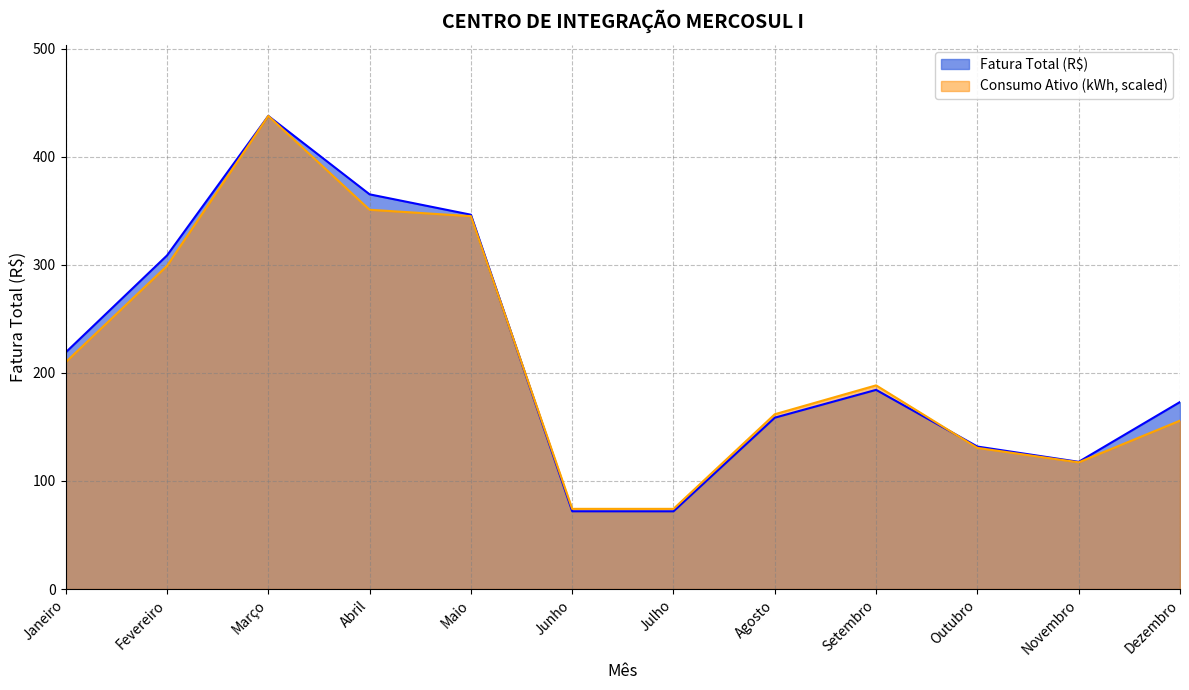

Where do Fatura Total (R$) and Consumo Ativo (kWh) first cross each other?

Maio and Junho